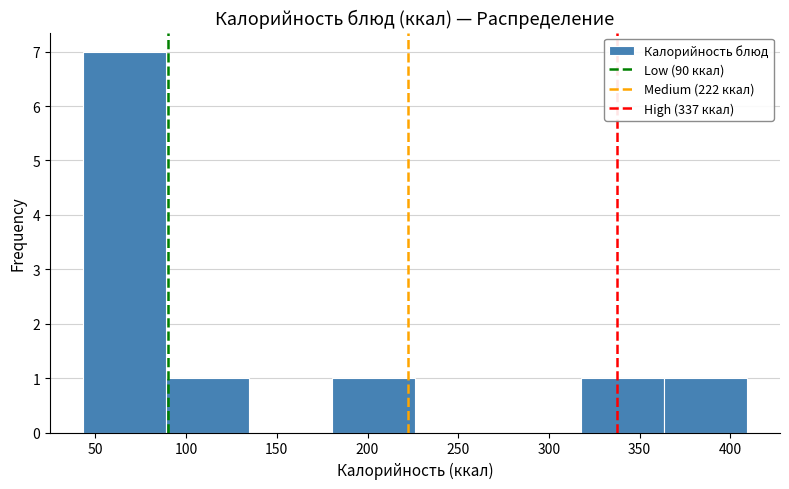

Reading left to right, transcribe this chart: for each bar, give the range it covers on the x-axis and its height. Neither the bar edges nor the heights are printed on the chart, so give them approximately, as read against the axes.

45 to 90: 7
90 to 135: 1
135 to 180: 0
180 to 225: 1
225 to 270: 0
270 to 320: 0
320 to 365: 1
365 to 410: 1